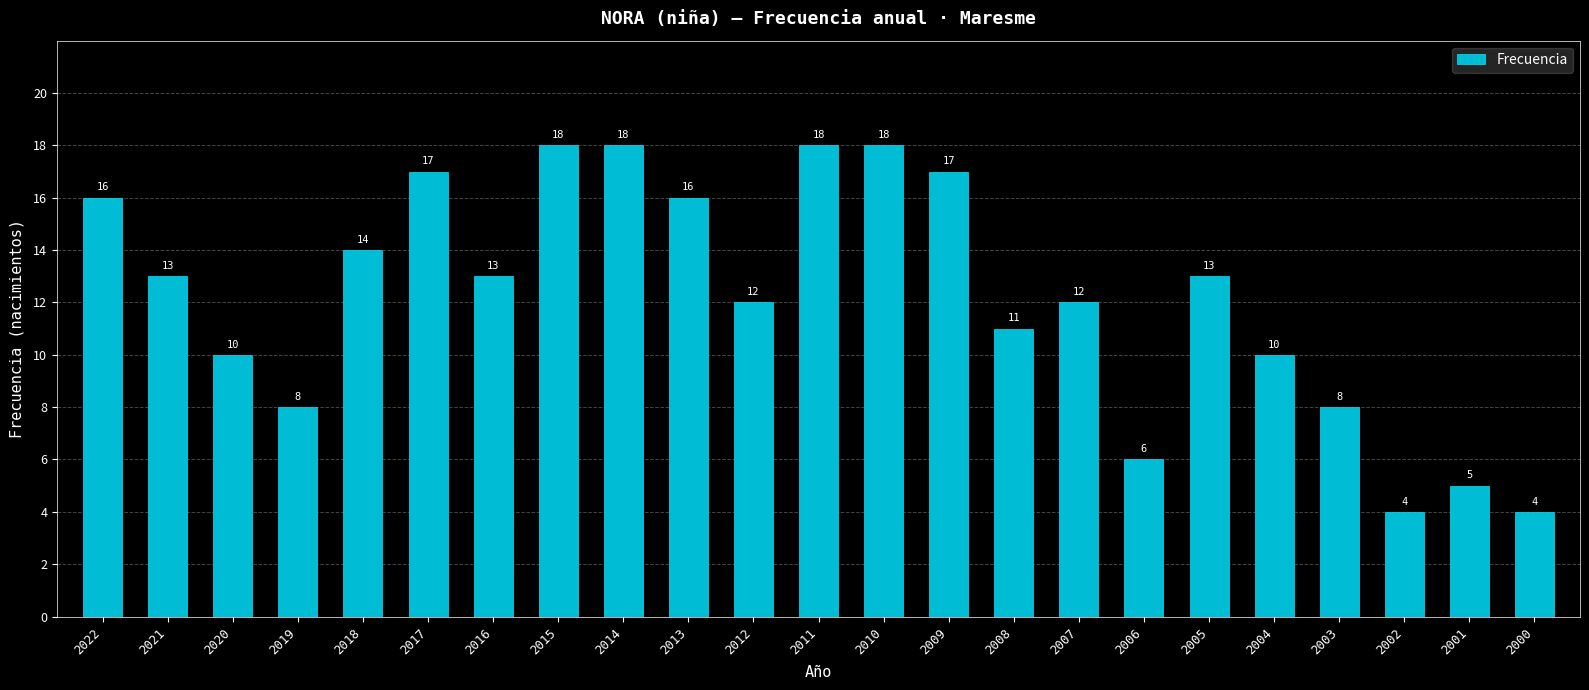

What is the average value?

12